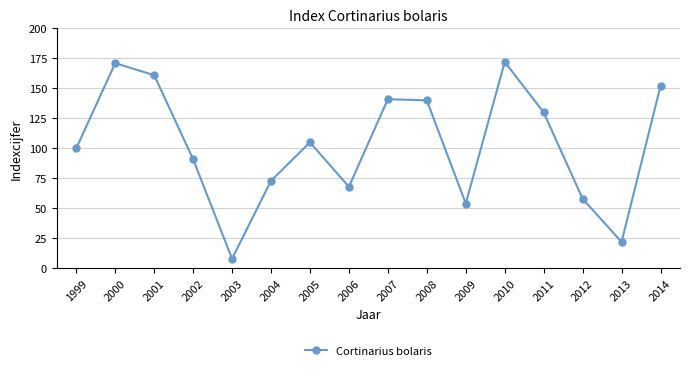

Where is the first local maximum?

2000